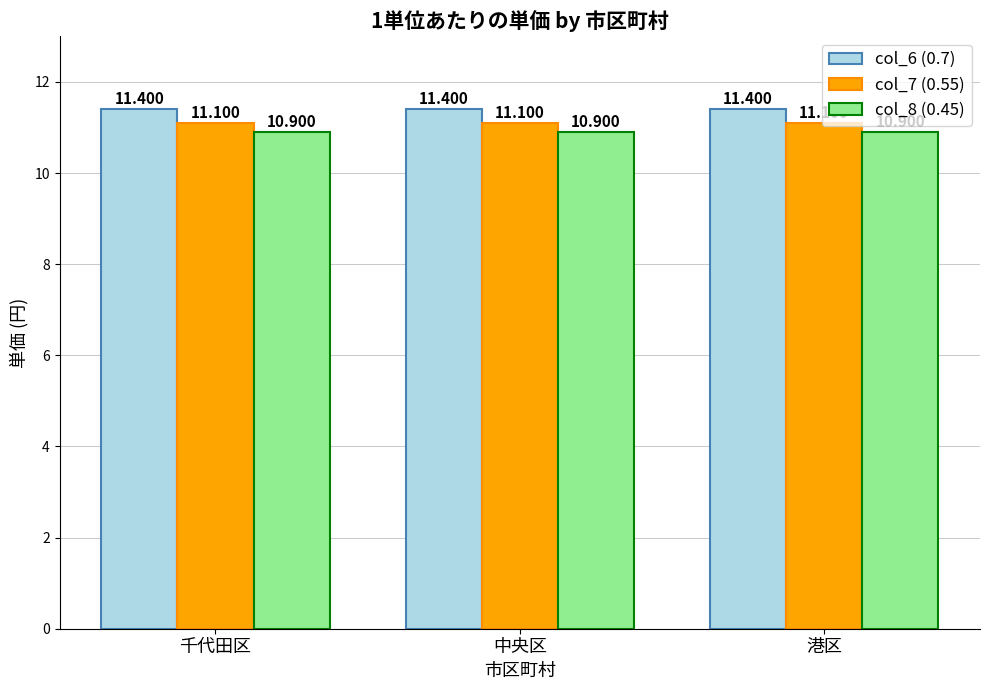

Reading left to right, transcribe all the data shown in this chart.

col_6 (0.7): 11.4	11.4	11.4
col_7 (0.55): 11.1	11.1	11.1
col_8 (0.45): 10.9	10.9	10.9